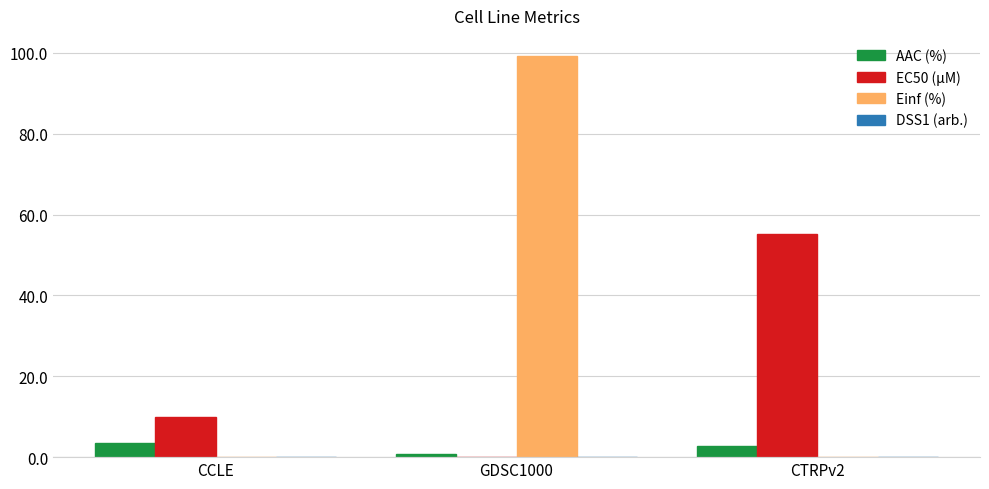

What is the sum of all Einf (%) values?

99.2